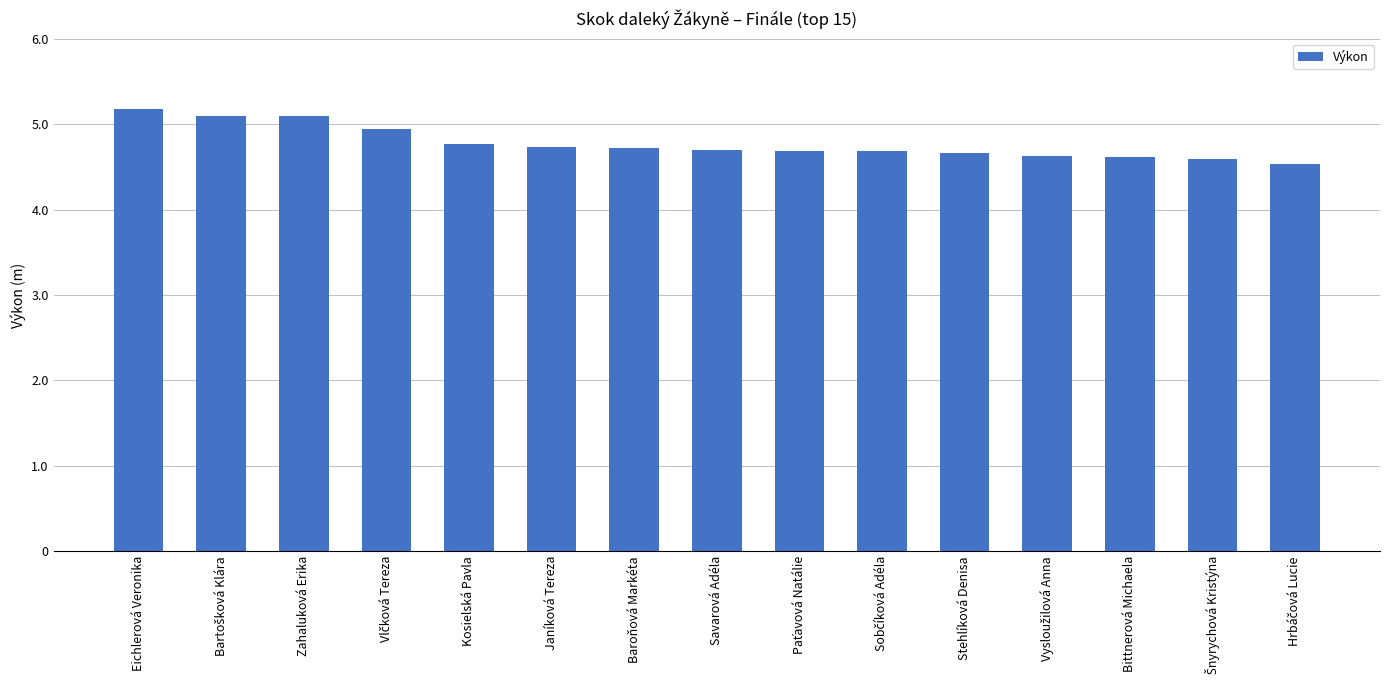

Is it true that the value at Savarová Adéla is 4.7?

True